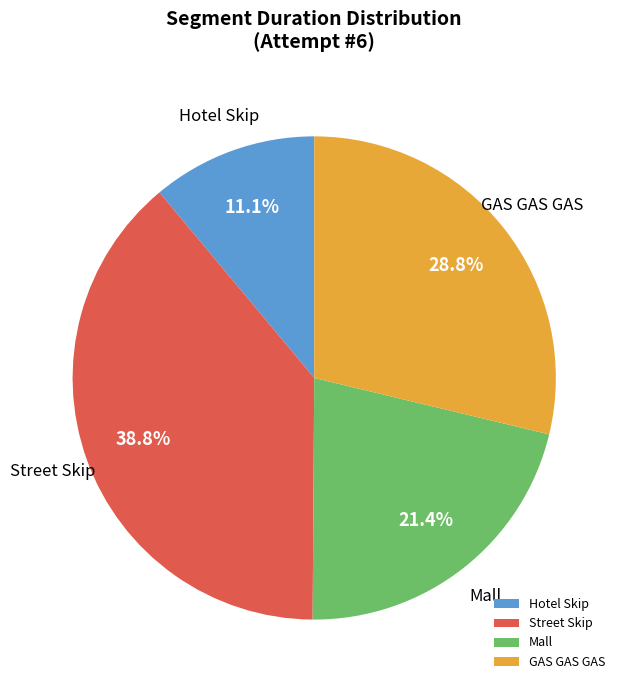

How many slices are in this pie chart?

4